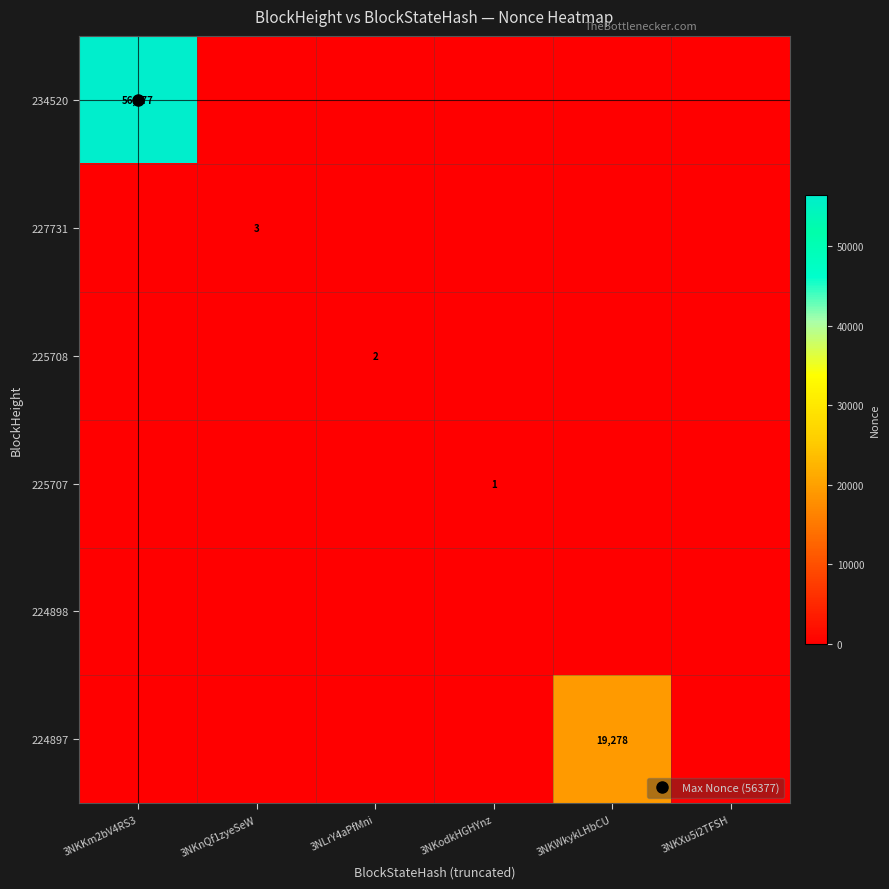

How many categories are shown in the chart?

6